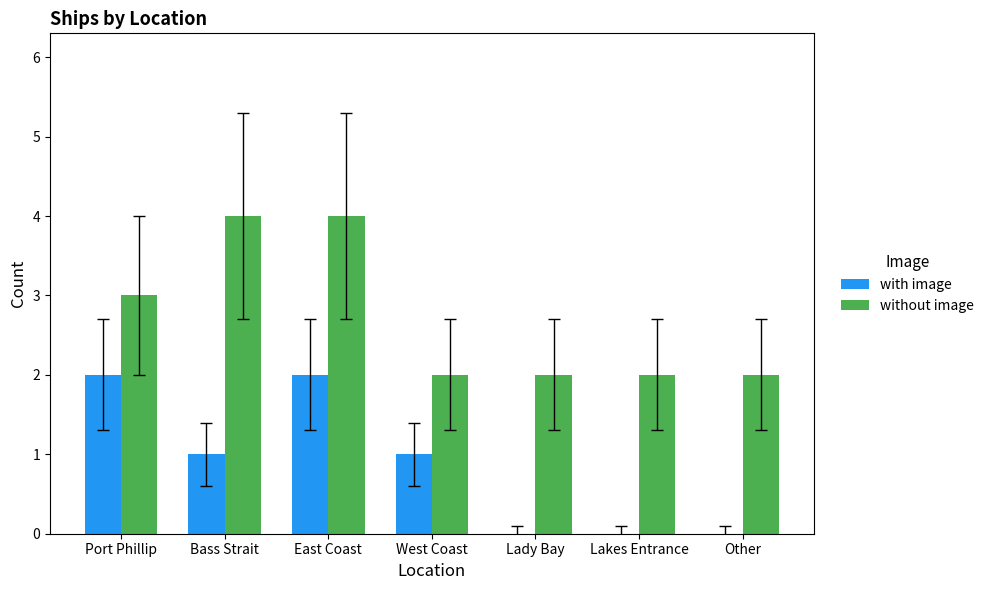

Reading left to right, list all the values displayed in this chart.

with image: Port Phillip=2	Bass Strait=1	East Coast=2	West Coast=1	Lady Bay=0	Lakes Entrance=0	Other=0
without image: Port Phillip=3	Bass Strait=4	East Coast=4	West Coast=2	Lady Bay=2	Lakes Entrance=2	Other=2